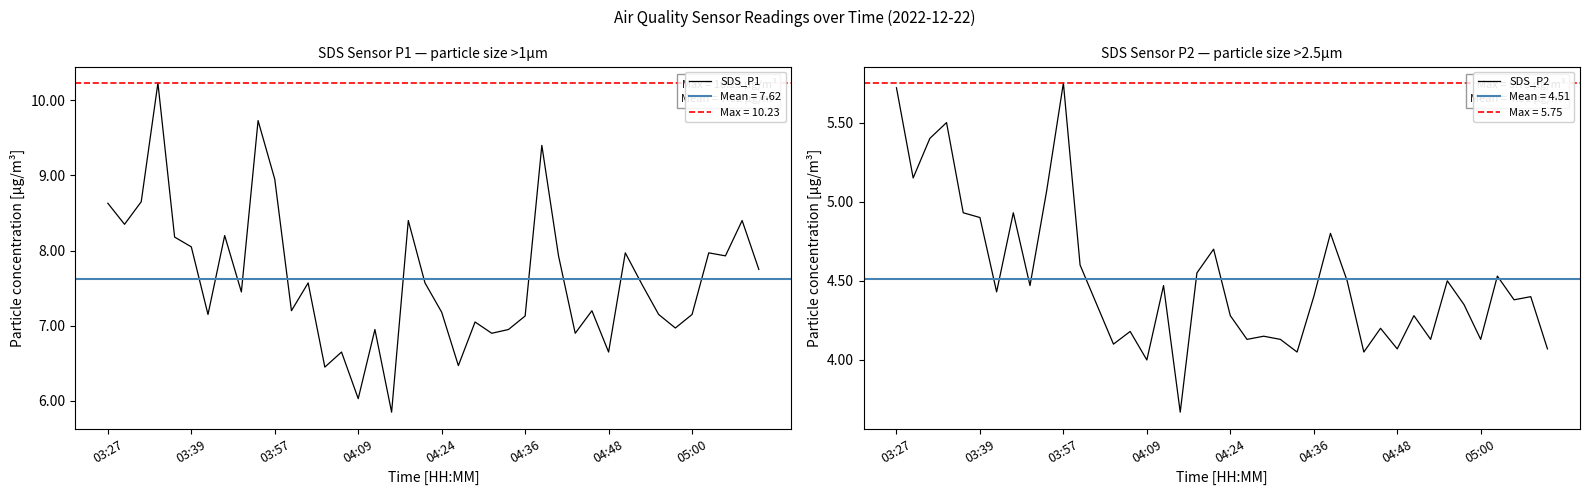

True or false: SDS_P1 and SDS_P2 cross at least once.

False